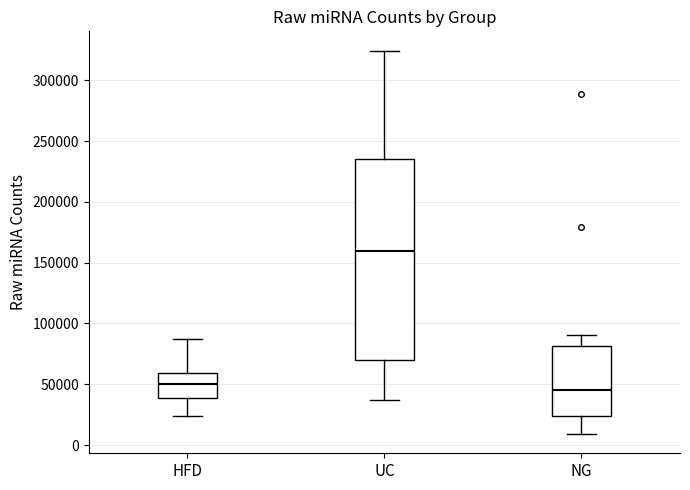

Where is the lower edge of the box for NG on the y-axis? The values are not printed on the chart, so give them approximately, as read against the axis.

25000